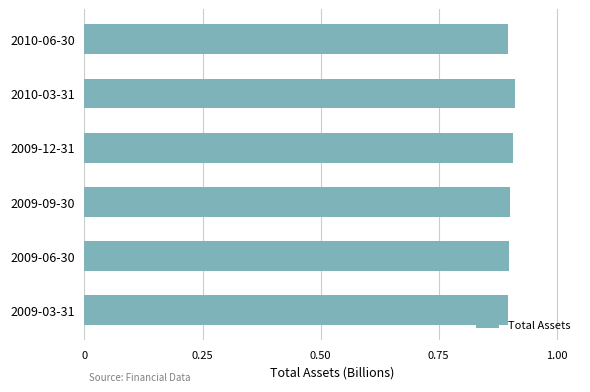

Count the values in the range 0 to 1.

6